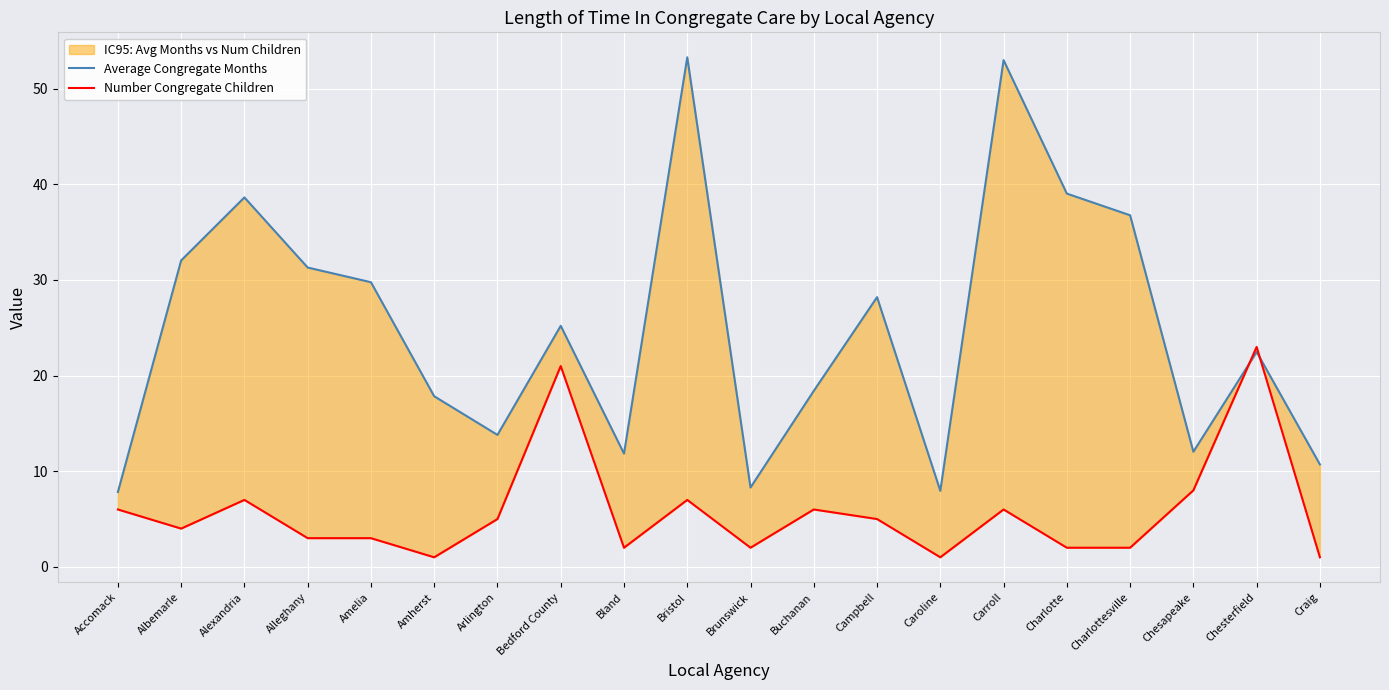

True or false: Number Congregate Children has more than 1 points higher than both neighbors.

True